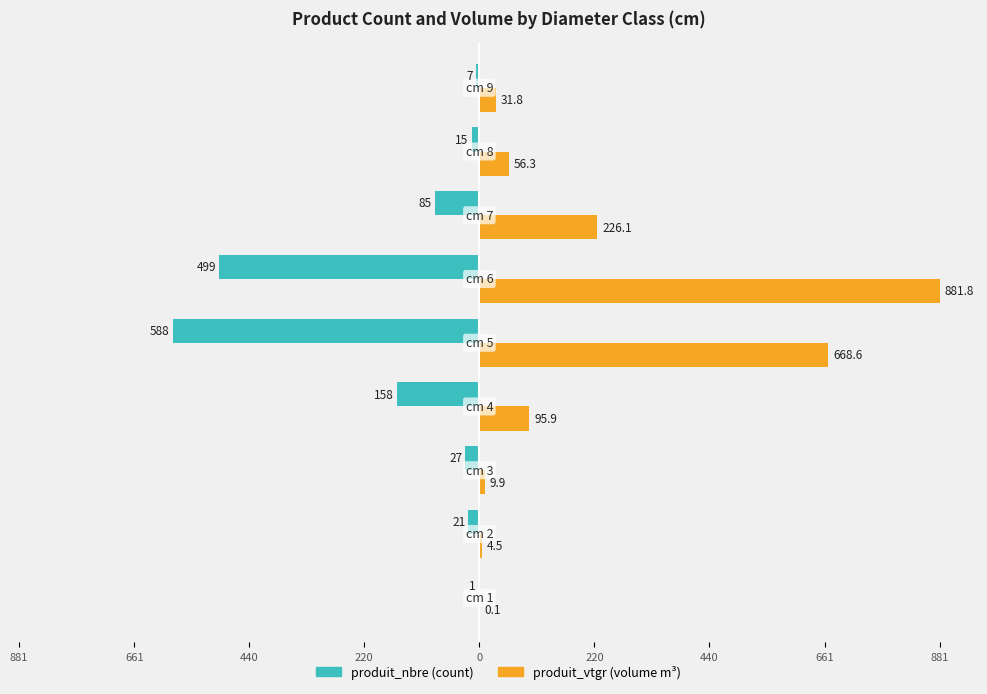

Is it true that produit_nbre equals -117.8 at 440?

False